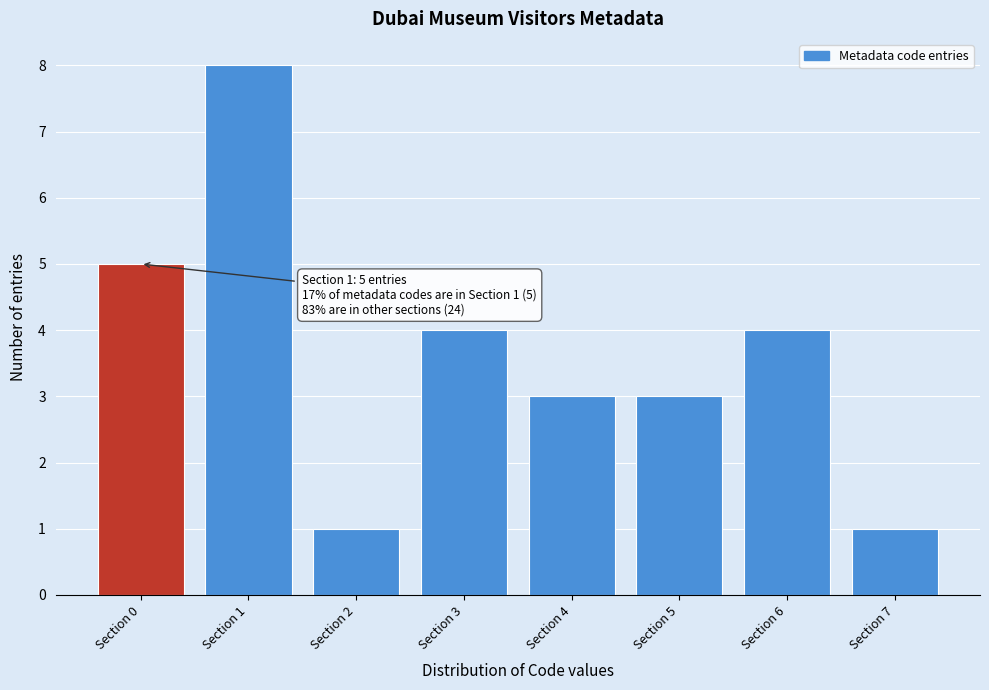

Reading left to right, extract all data points from this chart.

5	8	1	4	3	3	4	1